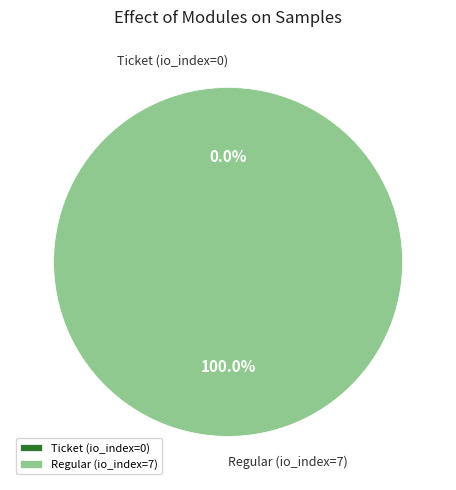

True or false: Ticket (io_index=0) accounts for 0% of the total.

True